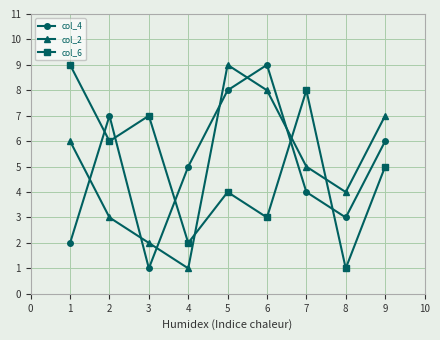

Which series changed the most between 2 and 8?

col_6